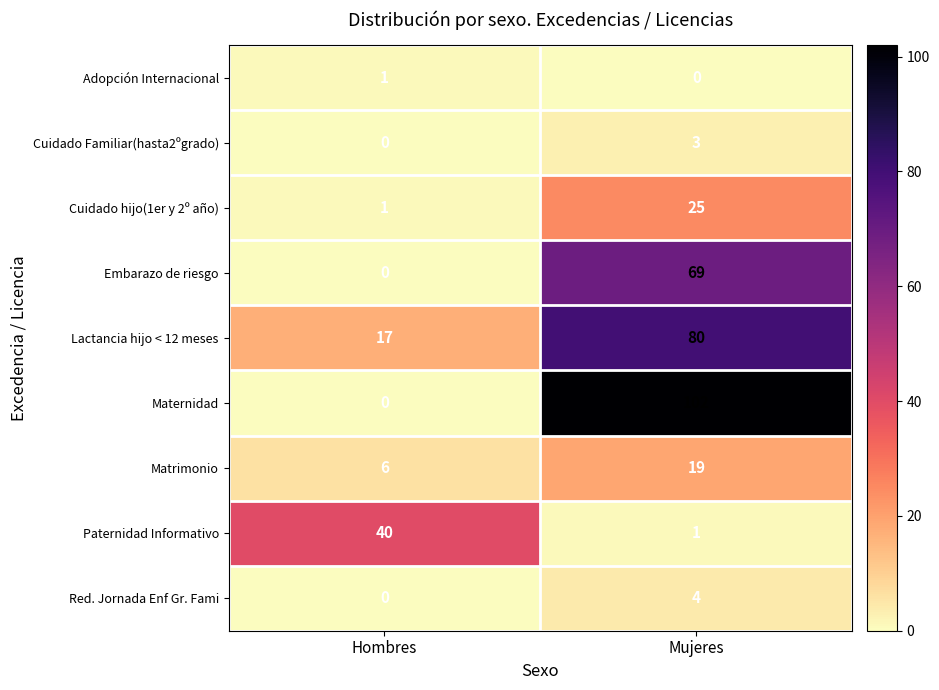

Reading left to right, what are all the values shown in this chart?

Adopción Internacional: 1	0
Cuidado Familiar(hasta2ºgrado): 0	3
Cuidado hijo(1er y 2º año): 1	25
Embarazo de riesgo: 0	69
Lactancia hijo < 12 meses: 17	80
Maternidad: 0	102
Matrimonio: 6	19
Paternidad Informativo: 40	1
Red. Jornada Enf Gr. Fami: 0	4